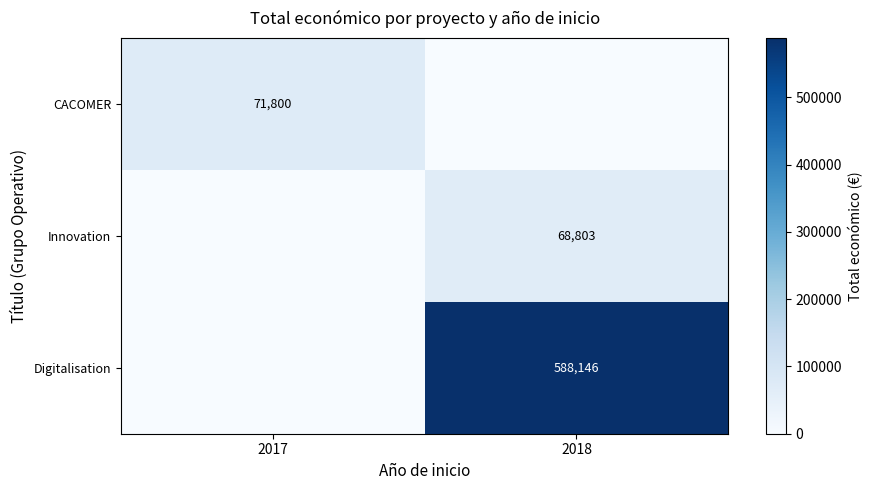

Is the value of Digitalisation at 2018 greater than the value of Innovation at 2018?

Yes